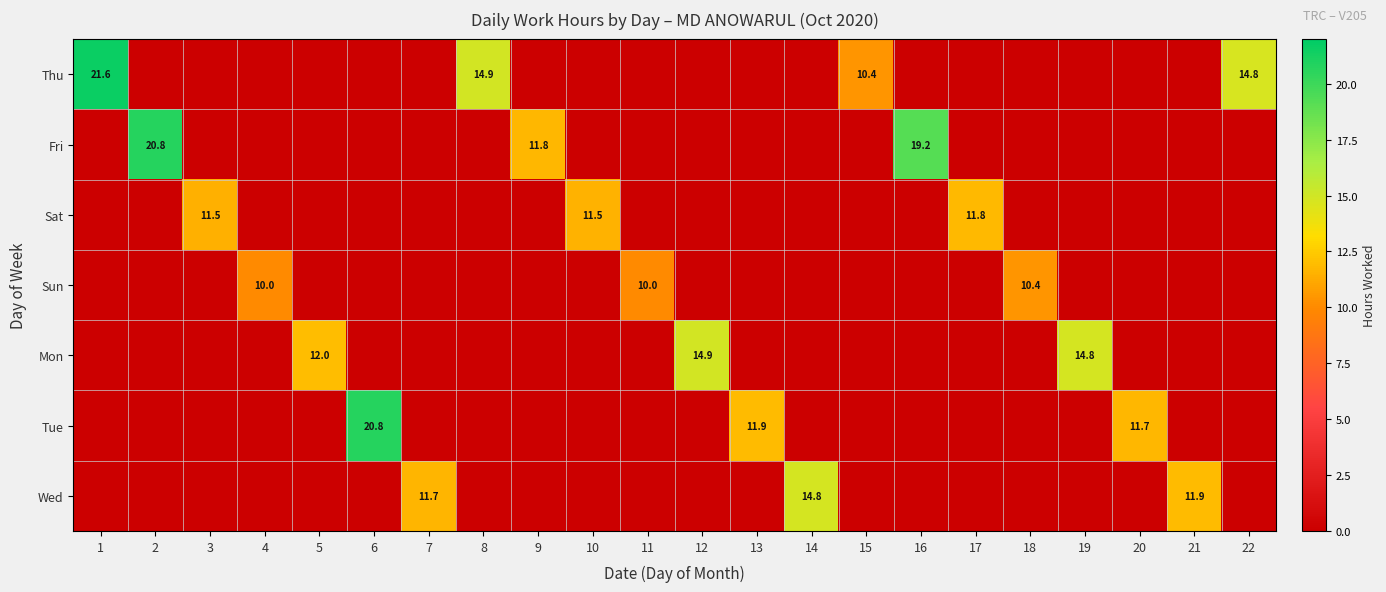

The Mon series shows 7.3 at 19. True or false?

False